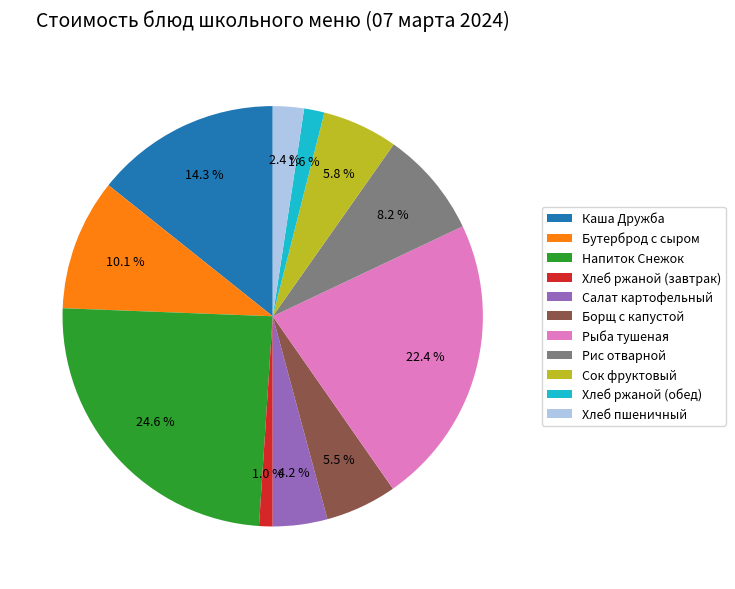

What is the ratio of the value at Рис отварной to the value at Борщ с капустой?

1.5